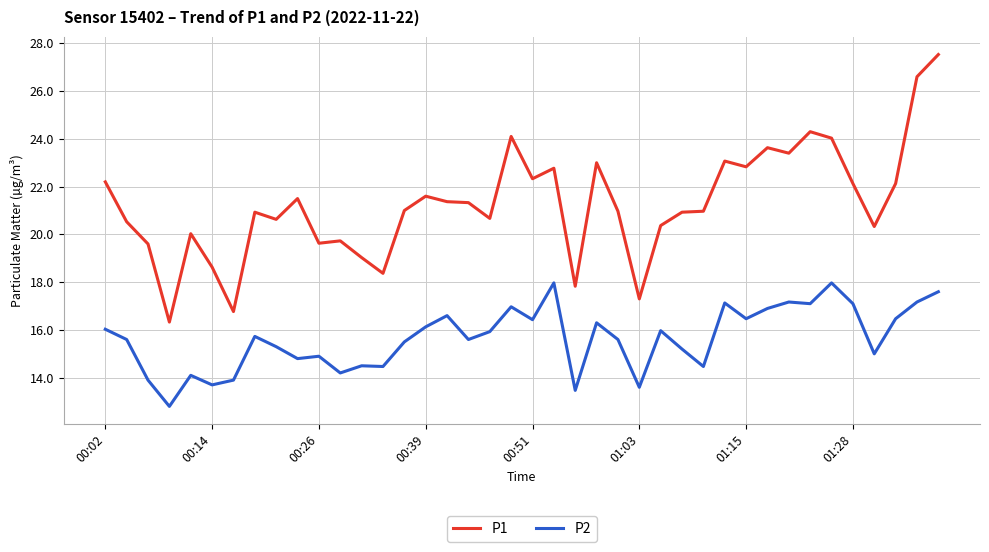

In P1, how many points are higher than both neighbors (excluding endpoints)?

11